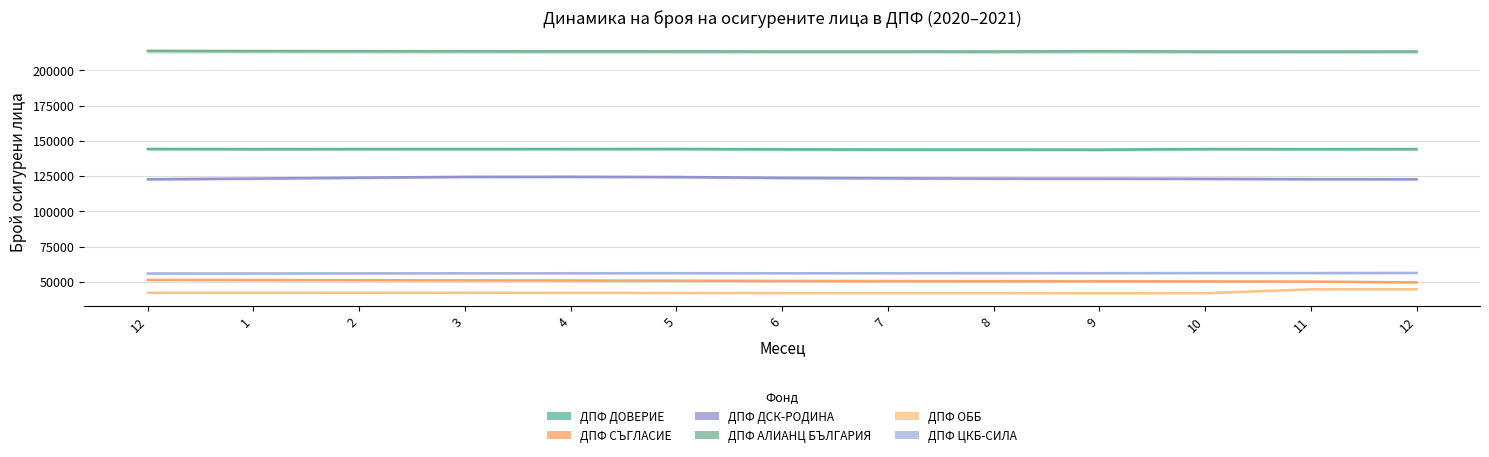

Where is the first local maximum for ДПФ АЛИАНЦ БЪЛГАРИЯ?

7